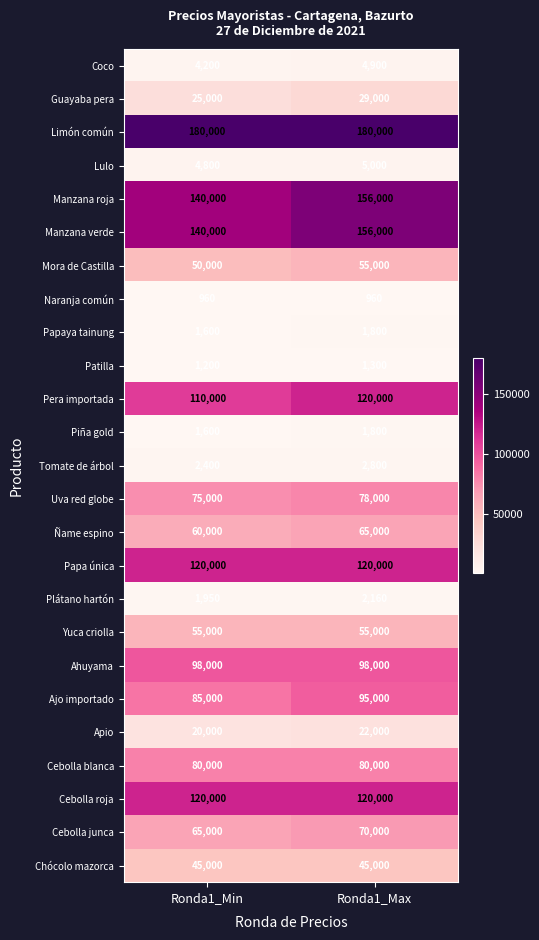

Rank the series by their maximum value, from highest to lowest.

Limón común, Manzana roja, Manzana verde, Pera importada, Papa única, Cebolla roja, Ahuyama, Ajo importado, Cebolla blanca, Uva red globe, Cebolla junca, Ñame espino, Mora de Castilla, Yuca criolla, Chócolo mazorca, Guayaba pera, Apio, Lulo, Coco, Tomate de árbol, Plátano hartón, Papaya tainung, Piña gold, Patilla, Naranja común